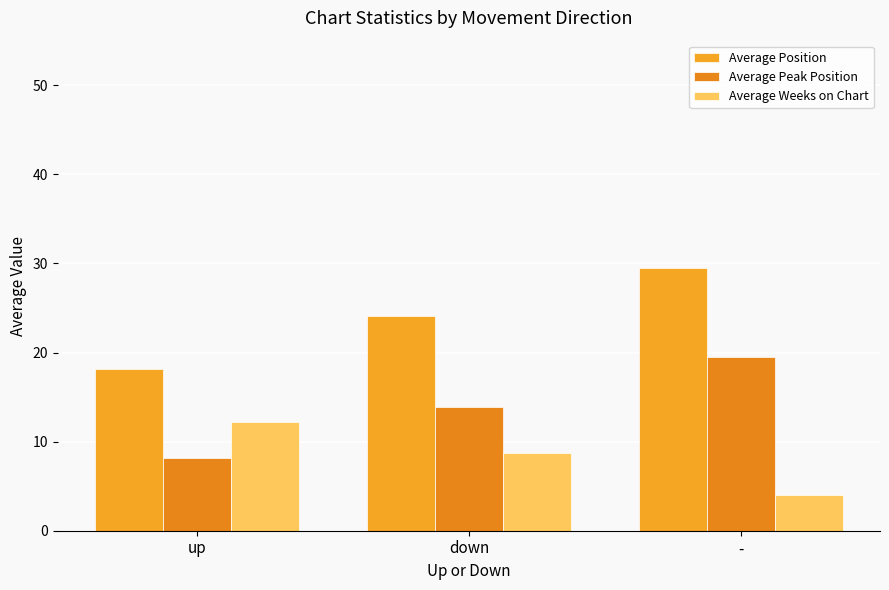

Where does the Average Peak Position series first go above 13?

down